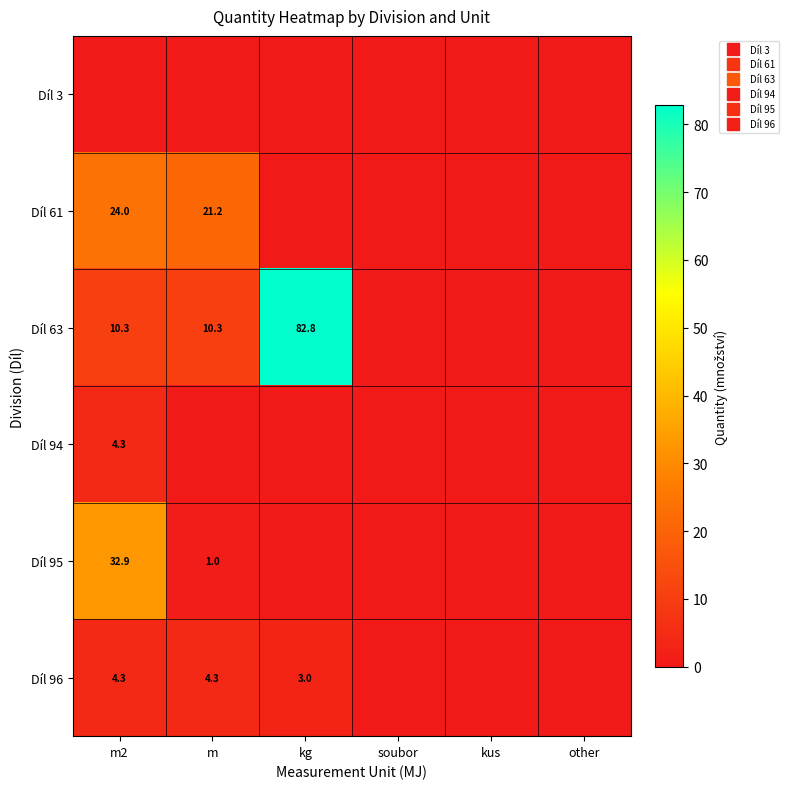

Which series changed the most between m2 and m?

Díl 95